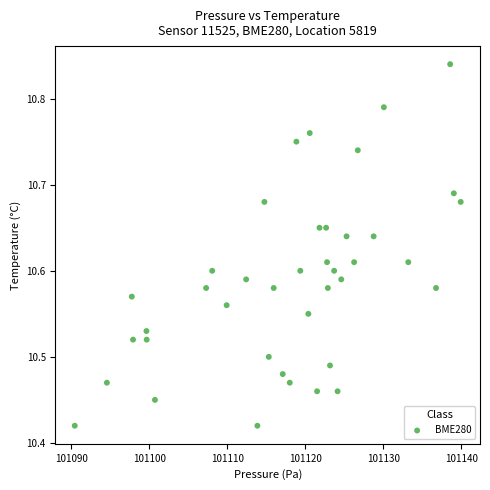

What is the range of X values (max minus min)?

49.5